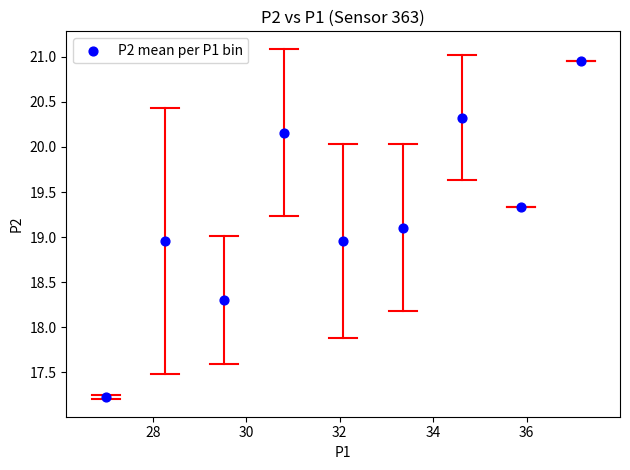

What is the average Y value?

19.3